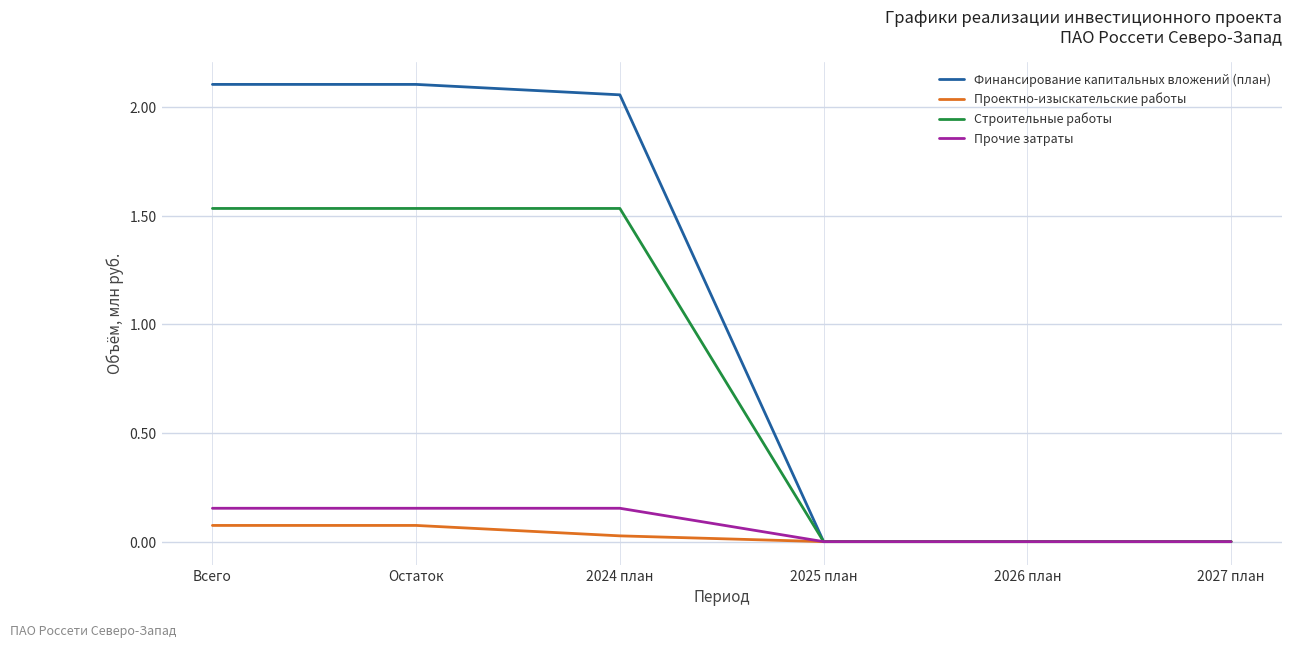

Which series has the widest spread of values?

Финансирование капитальных вложений (план)